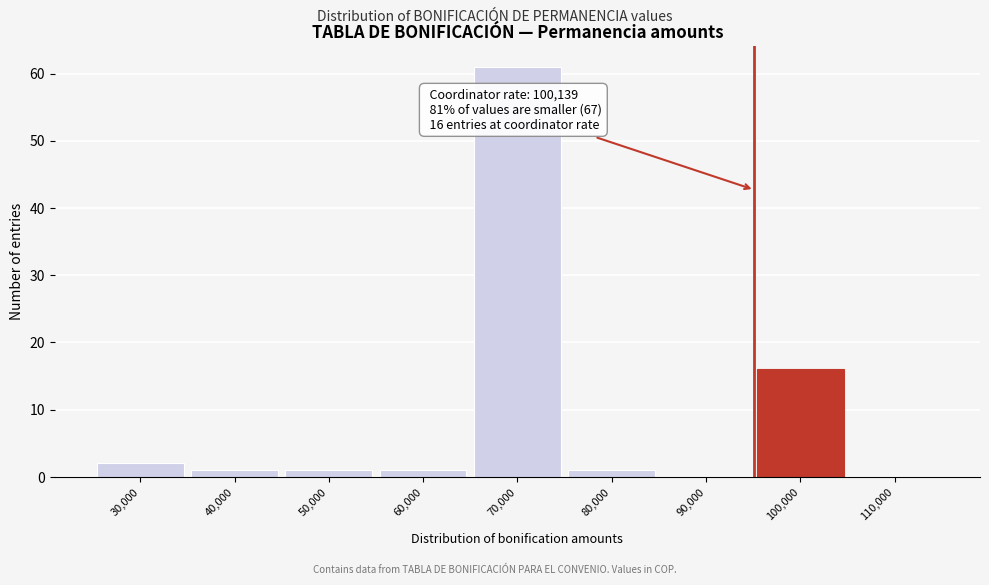

Reading right to left, what are all the values shown in this chart?

110,000=0	100,000=16	90,000=0	80,000=1	70,000=61	60,000=1	50,000=1	40,000=1	30,000=2